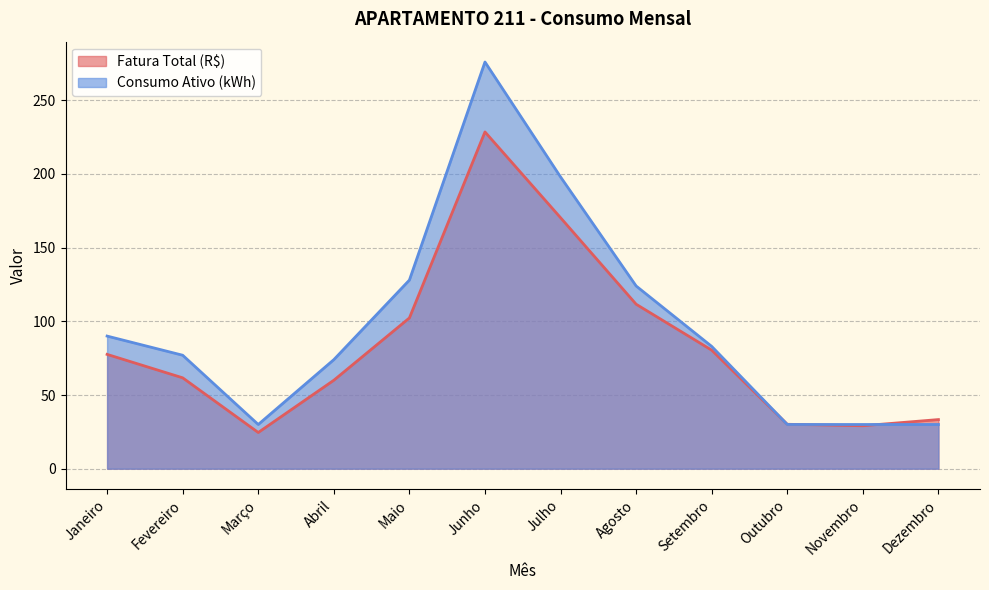

What is the value of the Fatura Total (R$) point at the 1st from the left?

77.6